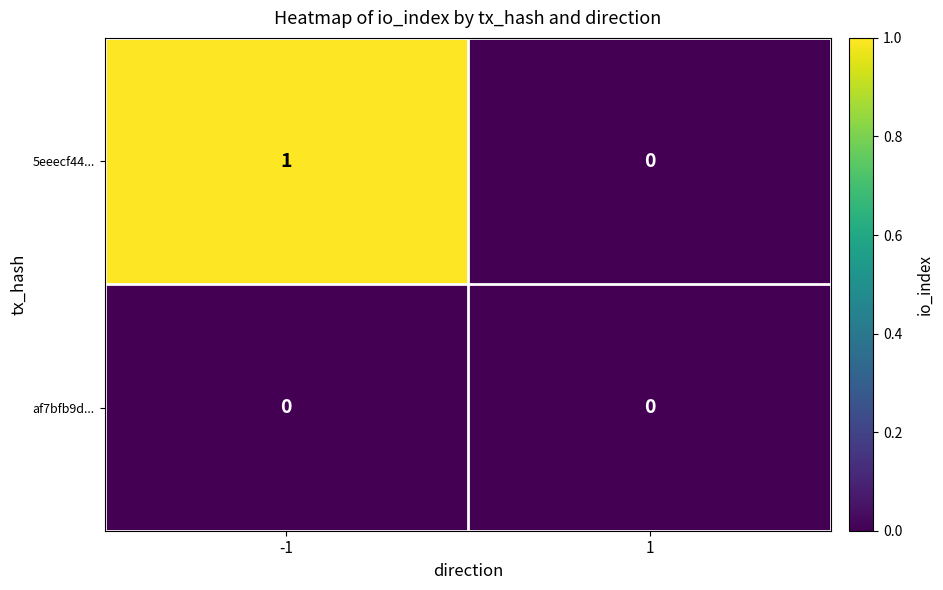

Reading left to right, list all the values displayed in this chart.

5eeecf44...: -1=1	1=0
af7bfb9d...: -1=0	1=0